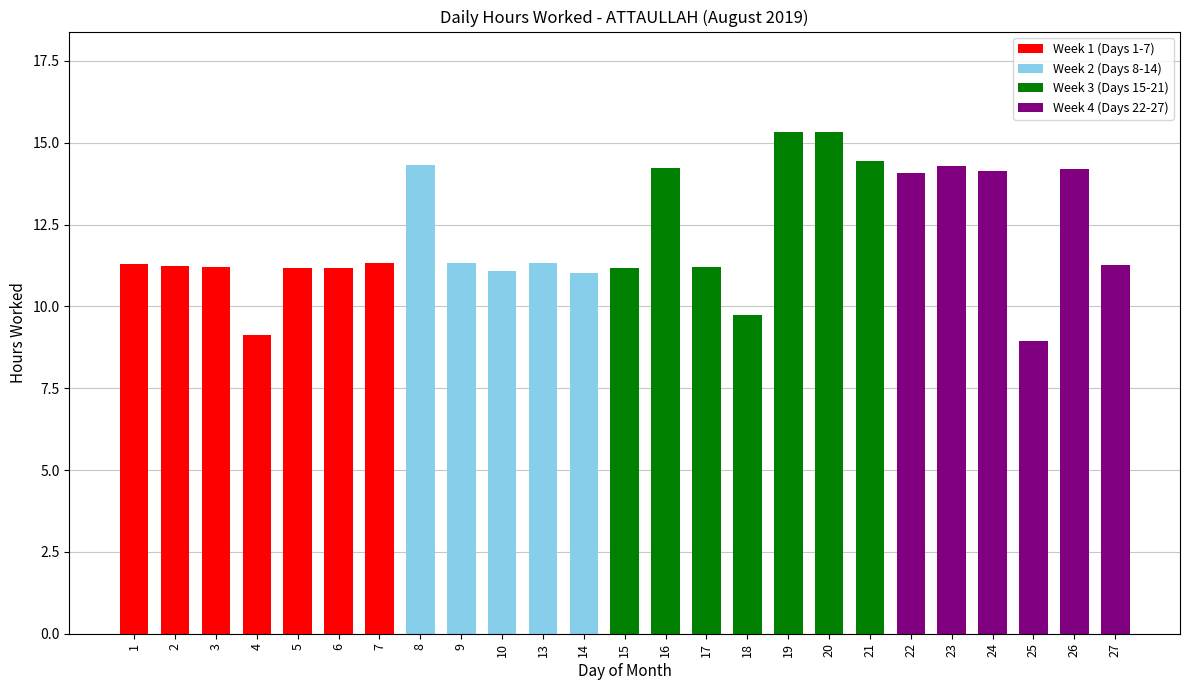

The value of Week 1 (Days 1-7) at 5 is 17.9. True or false?

False